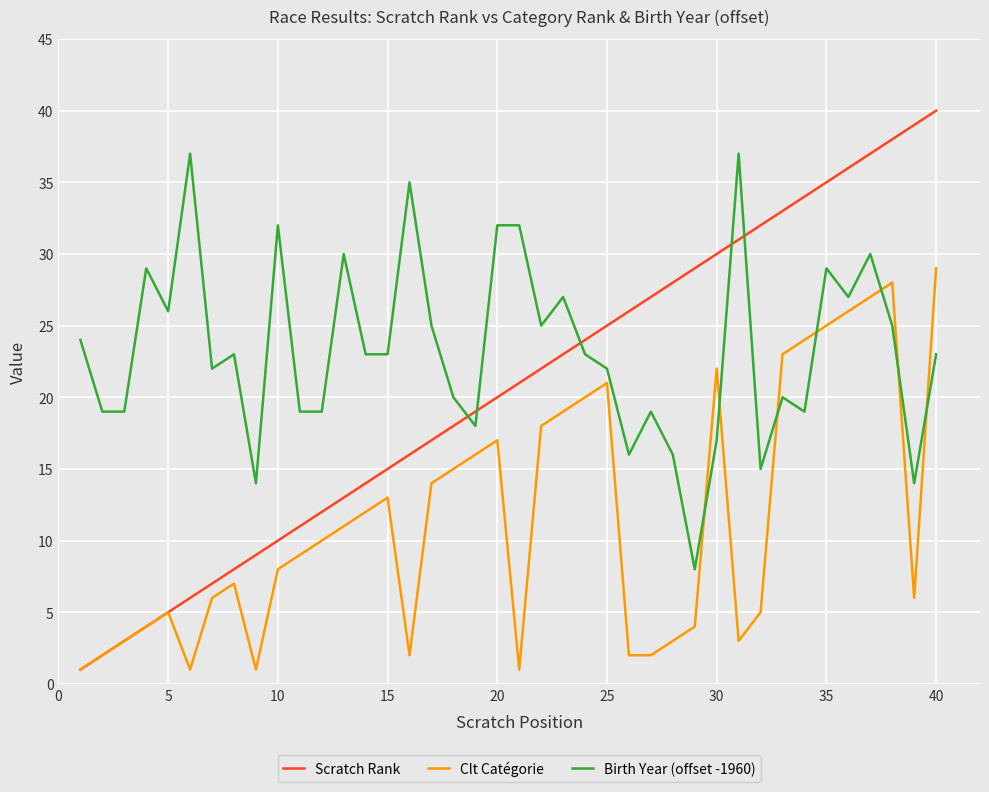

Which series ends up on top after the final intersection of Birth Year (offset -1960) and Clt Catégorie?

Clt Catégorie